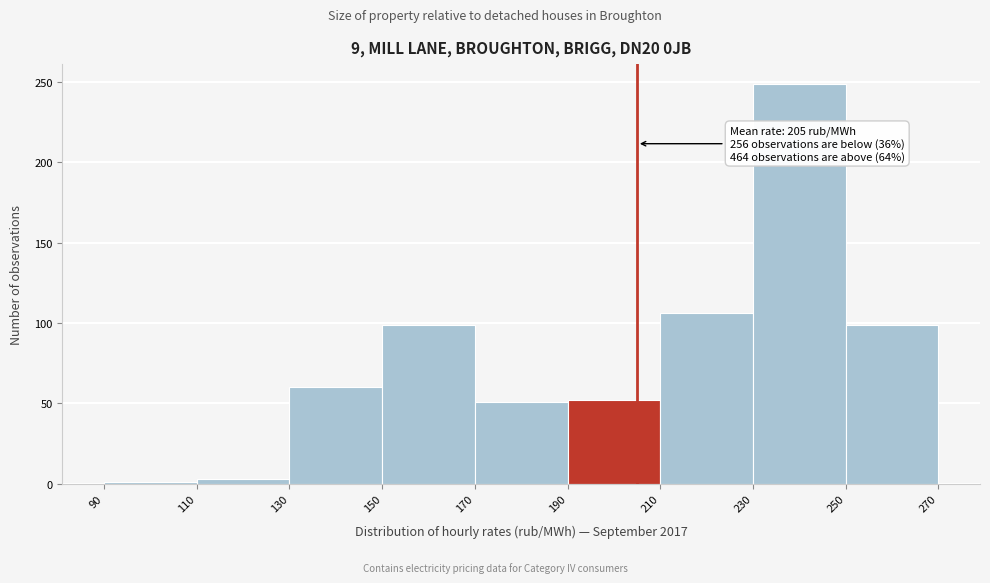

Over which range of the x-axis is the bar tallest?

230 to 250